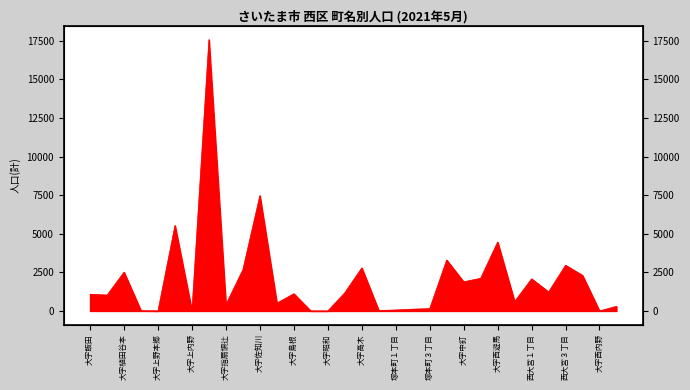

Does the chart display data point markers on the line(s)?

No